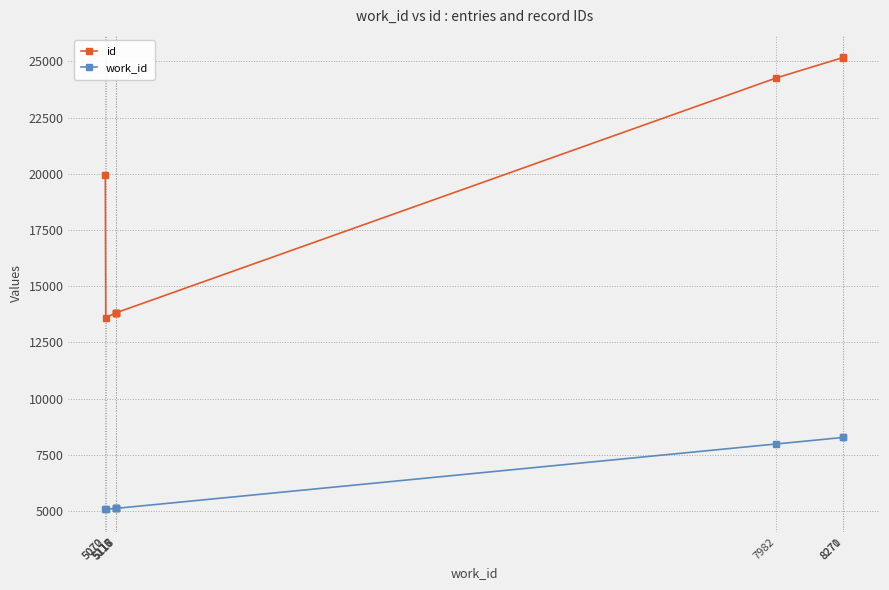

What is the maximum value shown in the chart?

25172